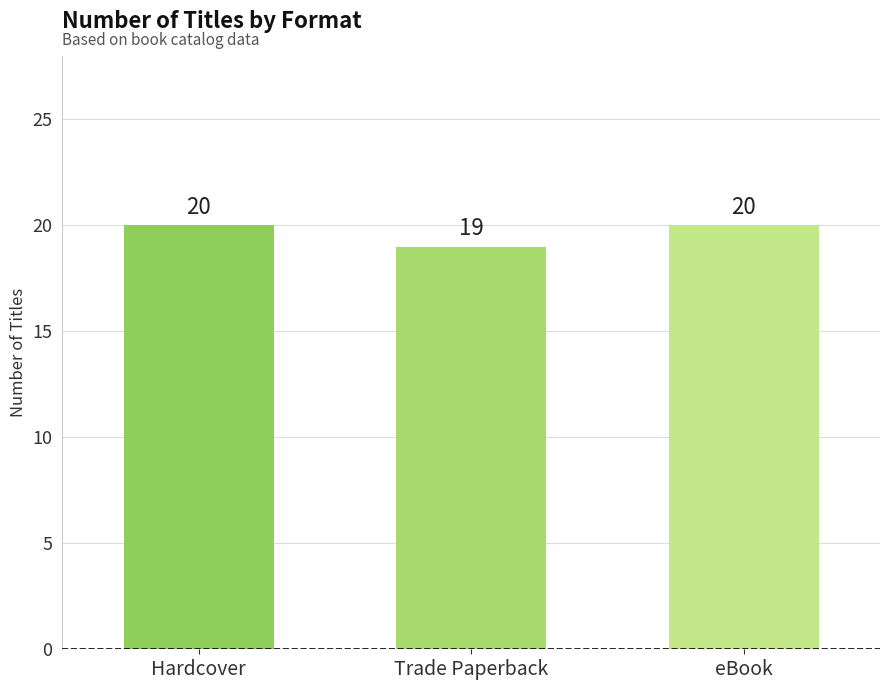

What is the approximate value at Hardcover?

20